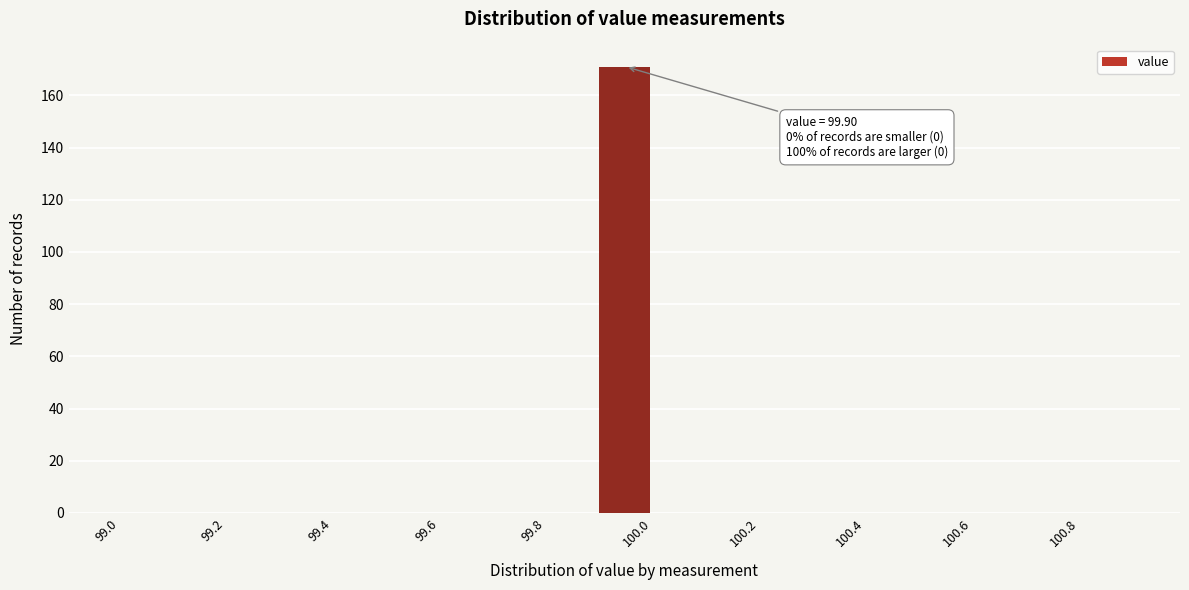

Which range on the x-axis has the tallest bar?

99.9 to 100.0